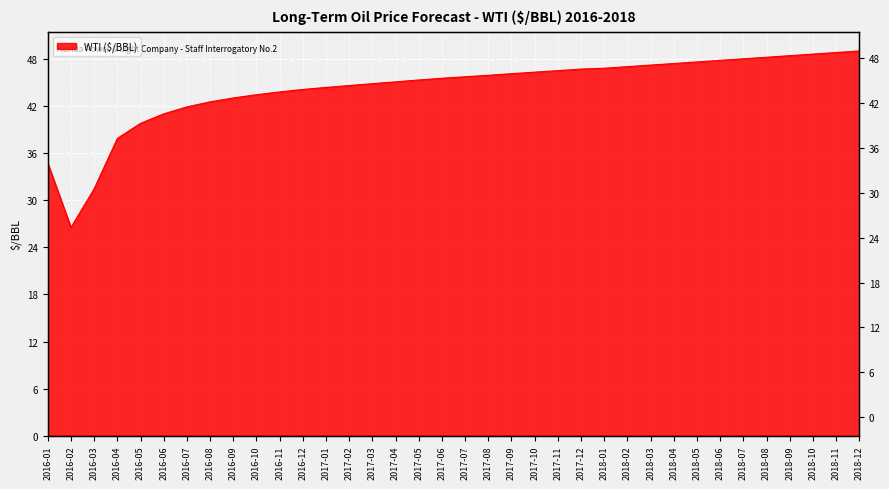

List the labels in order of value, largest first.

2018-12, 2018-11, 2018-10, 2018-09, 2018-08, 2018-07, 2018-06, 2018-05, 2018-04, 2018-03, 2018-02, 2018-01, 2017-12, 2017-11, 2017-10, 2017-09, 2017-08, 2017-07, 2017-06, 2017-05, 2017-04, 2017-03, 2017-02, 2017-01, 2016-12, 2016-11, 2016-10, 2016-09, 2016-08, 2016-07, 2016-06, 2016-05, 2016-04, 2016-01, 2016-03, 2016-02